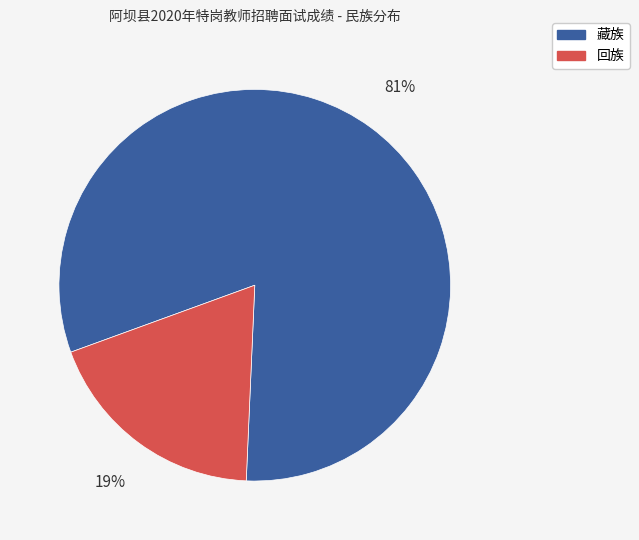

What is the majority slice?

藏族